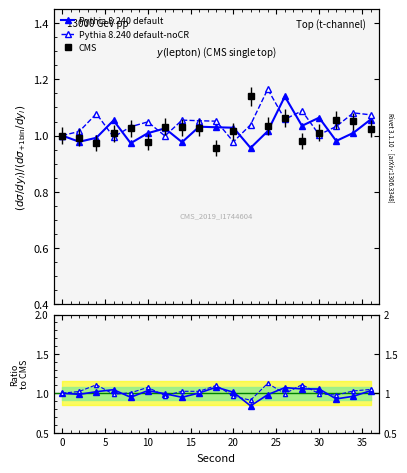

How many intersections are there between Pythia 8.240 default and CMS?

9